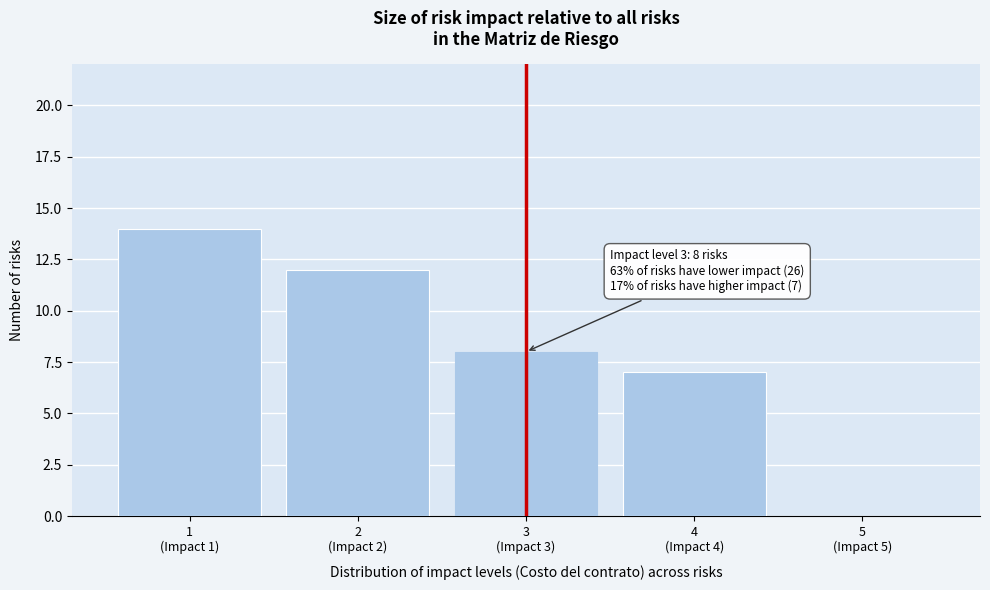

What is the sum of all values?

41